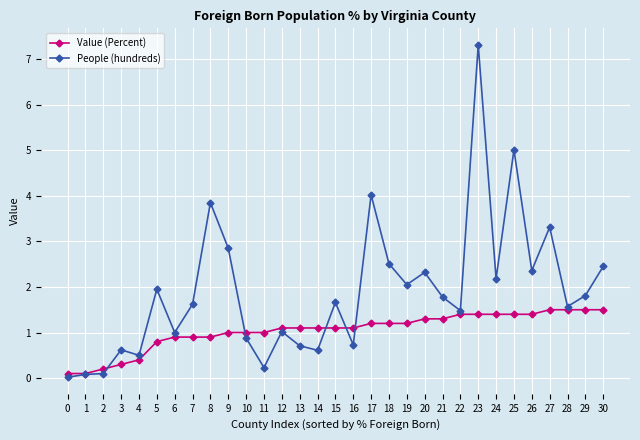

What is the sum of all Value (Percent) values?

32.3